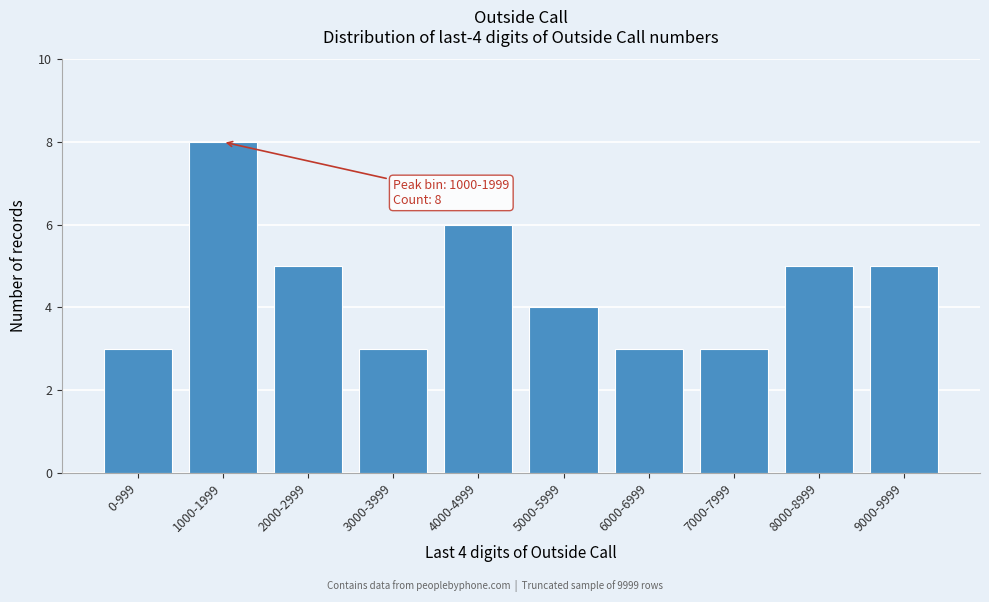

Reading left to right, transcribe all the data shown in this chart.

3	8	5	3	6	4	3	3	5	5